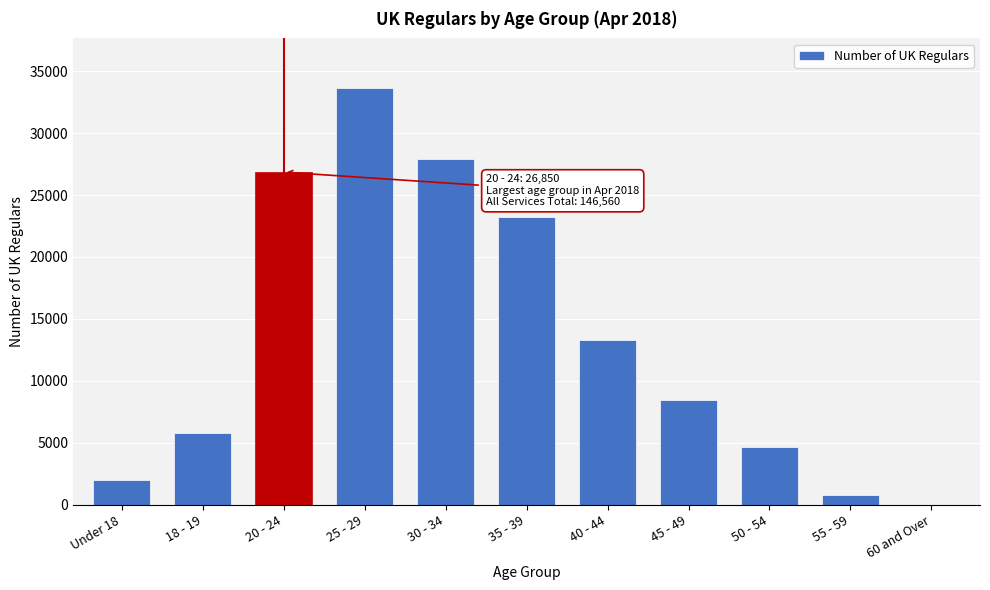

Reading left to right, extract all data points from this chart.

Under 18=2030	18 - 19=5830	20 - 24=26850	25 - 29=33610	30 - 34=27920	35 - 39=23210	40 - 44=13260	45 - 49=8420	50 - 54=4640	55 - 59=770	60 and Over=20